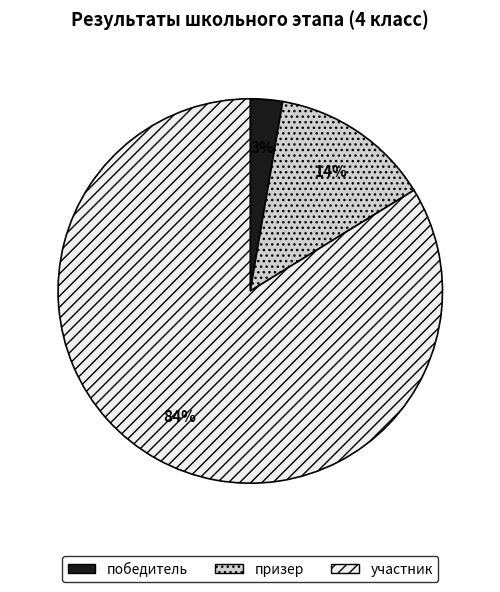

To the nearest percent, what portion does победитель represent?

3%